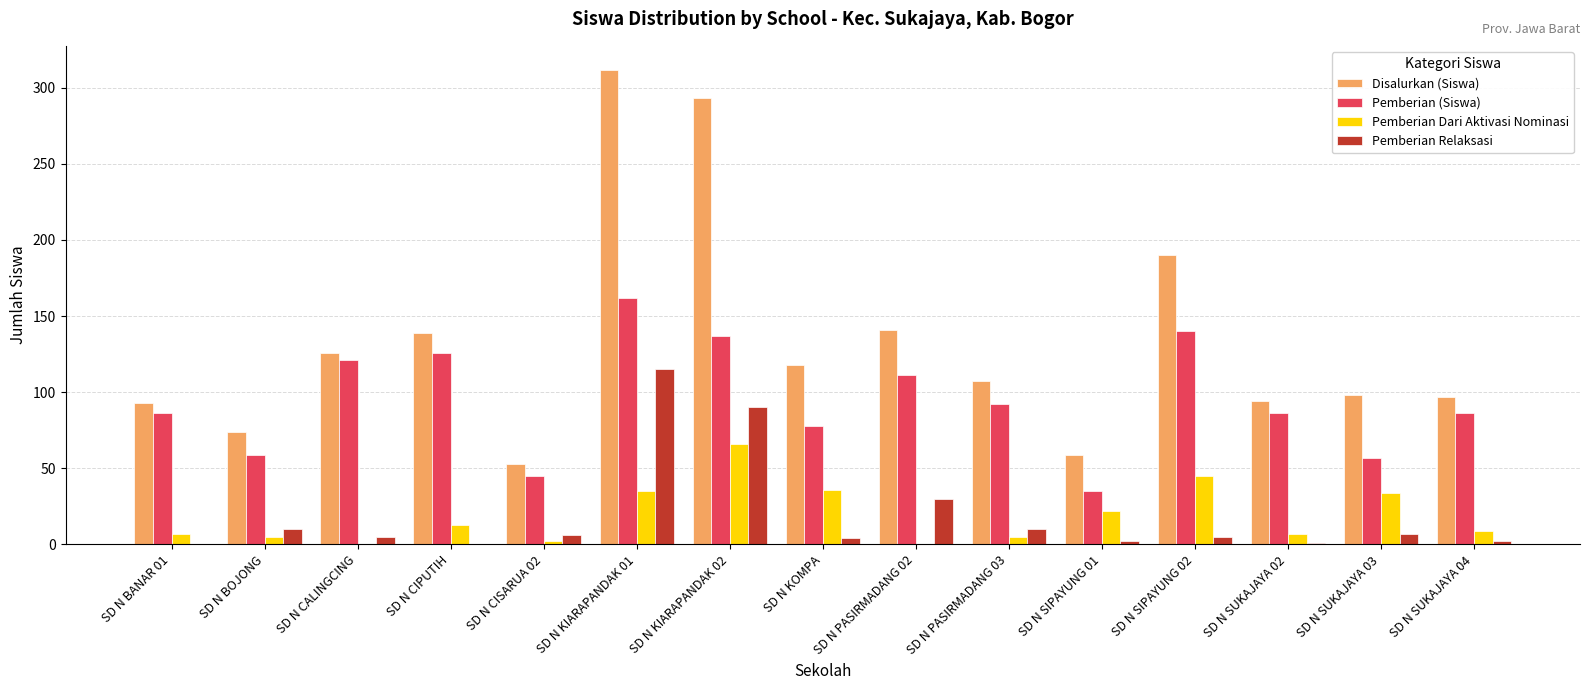

The Pemberian Dari Aktivasi Nominasi series shows 66 at SD N KIARAPANDAK 02. True or false?

True